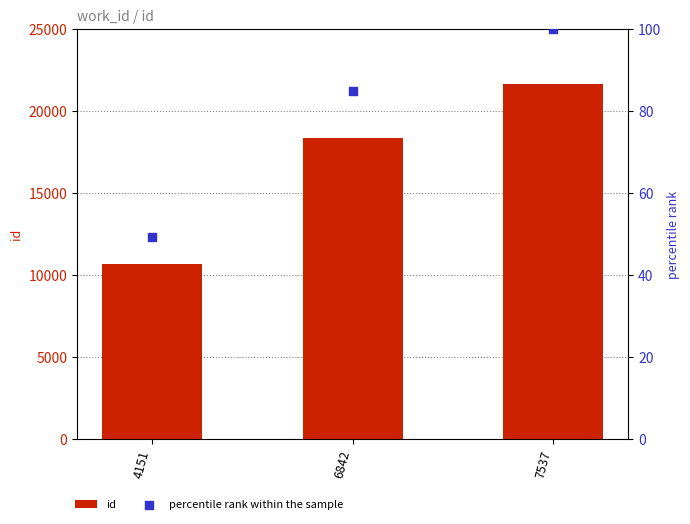

What is the total value across all series at 6842?

18456.9